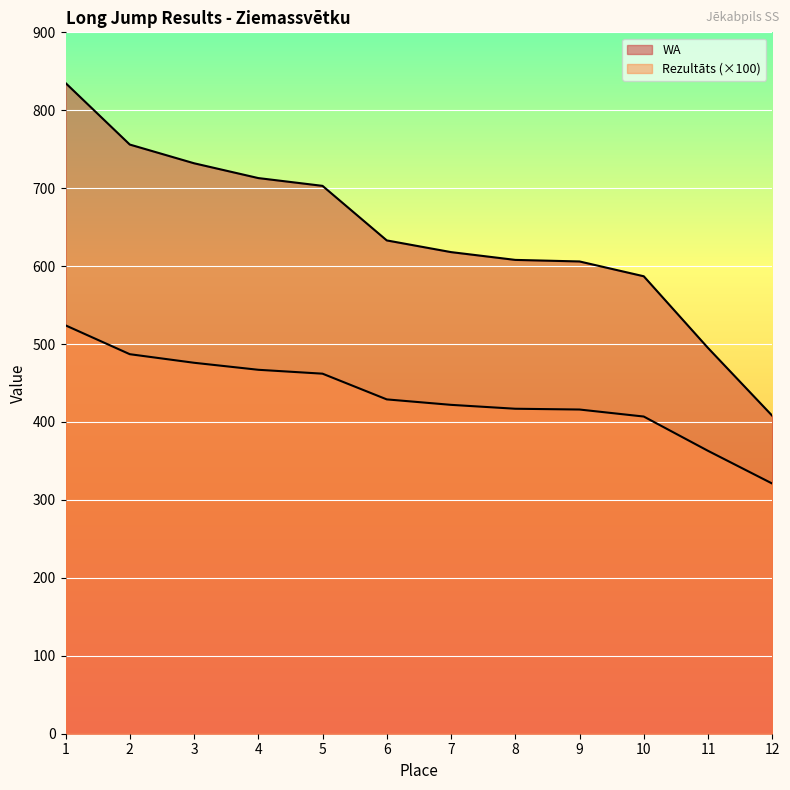

Does the chart display data point markers on the line(s)?

No